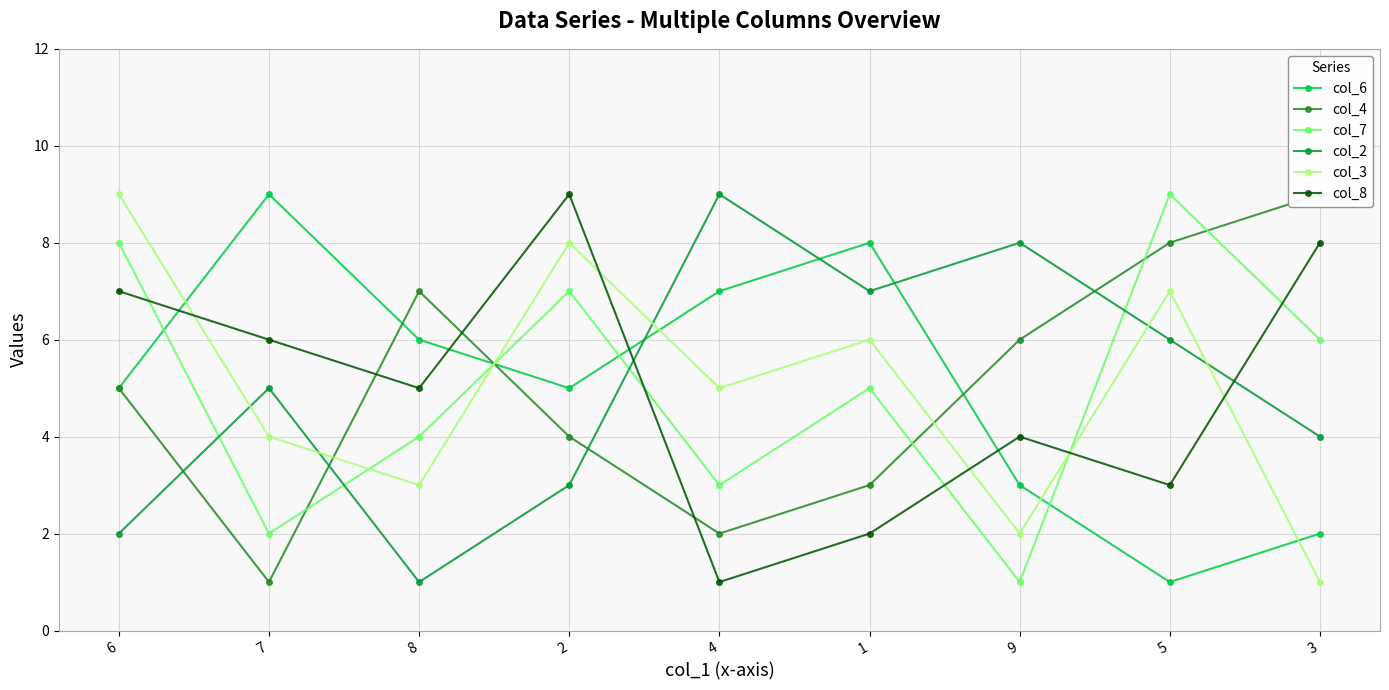

How many lines are shown in the chart?

6